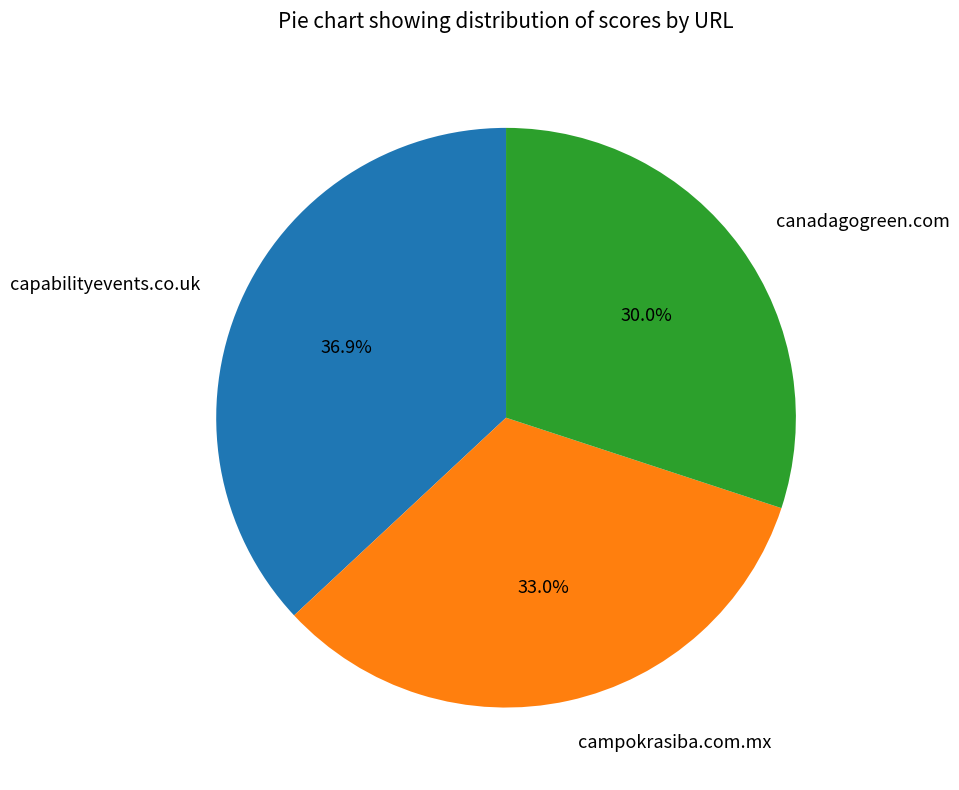

What percentage do canadagogreen.com and campokrasiba.com.mx together represent?

63.1%